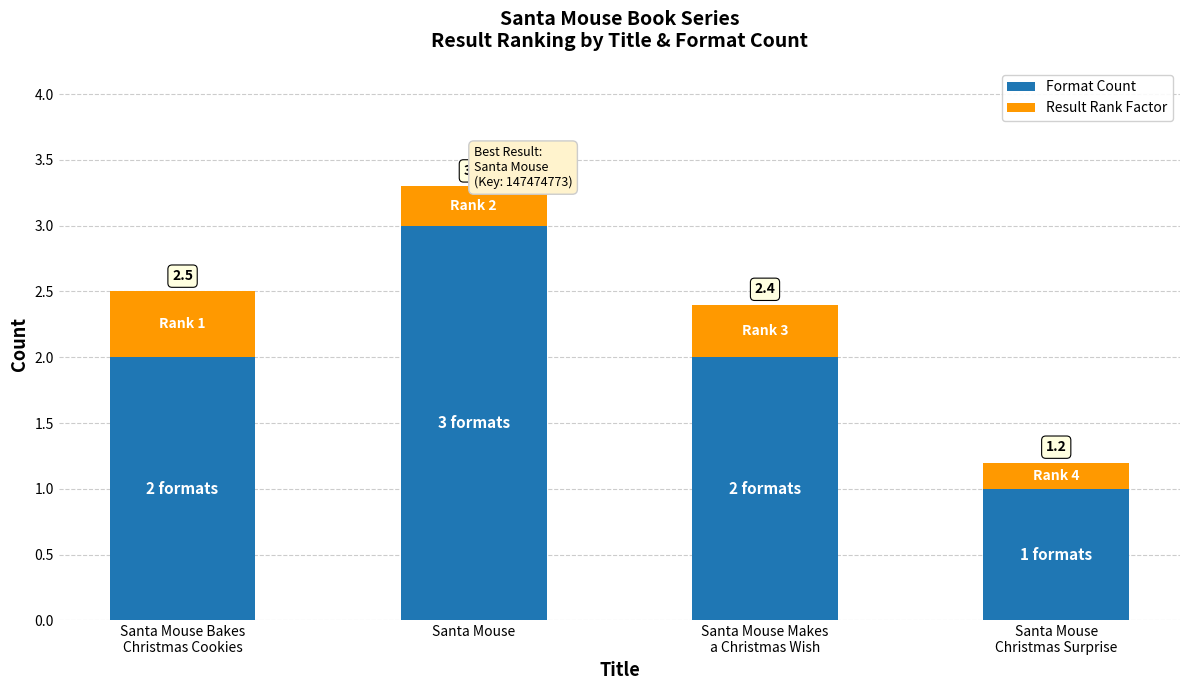

Between Santa Mouse and Santa Mouse Makes
a Christmas Wish, which series saw the biggest shift?

Format Count